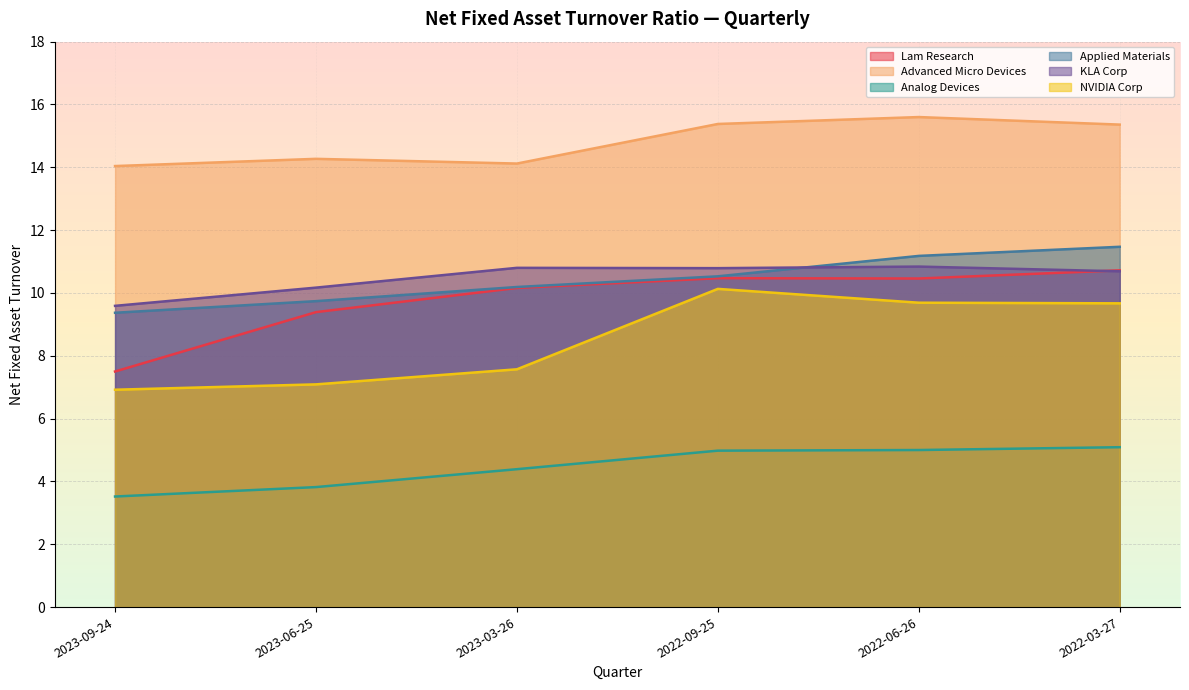

What are all the series names shown in the legend?

Lam Research, Advanced Micro Devices, Analog Devices, Applied Materials, KLA Corp, NVIDIA Corp